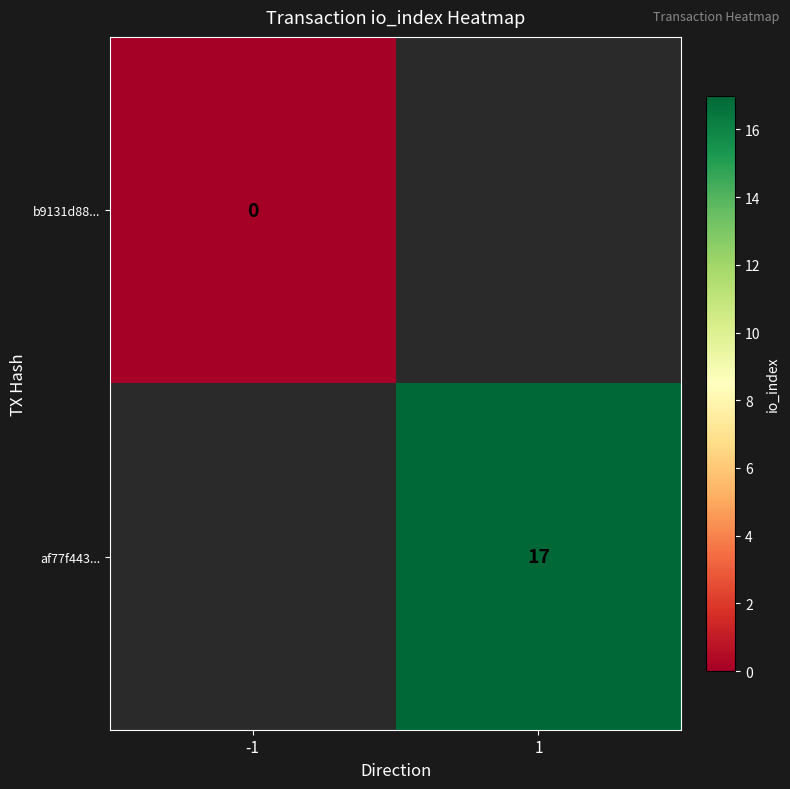

True or false: af77f443... has a value of 22 at 1.

False